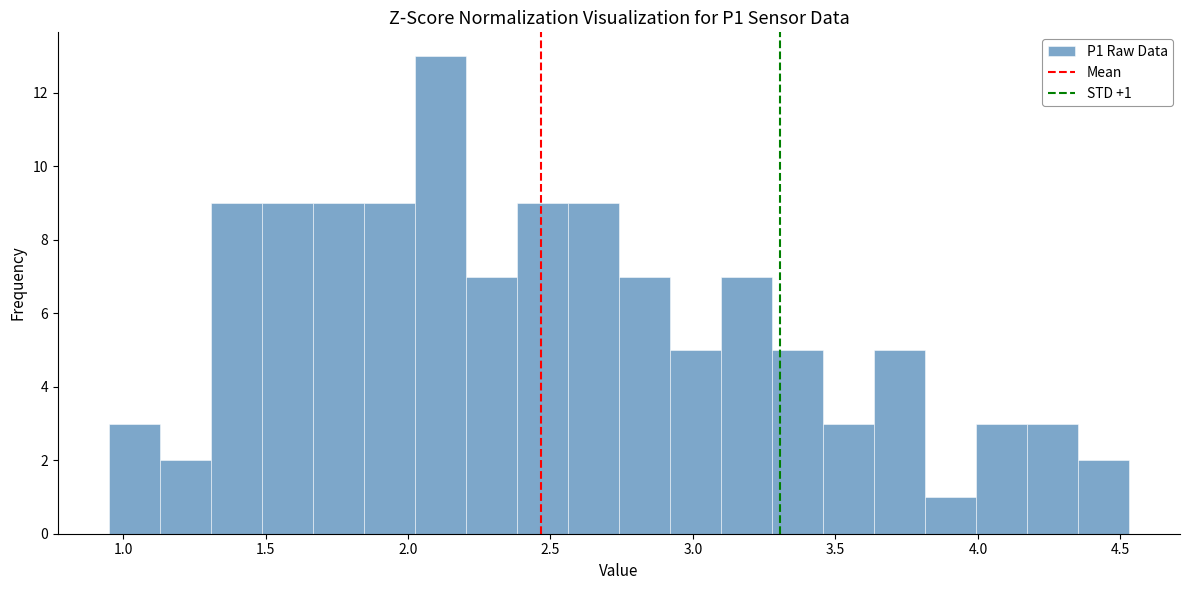

Read against the x-axis, roughly where is the centre of the tallest bar?

2.10